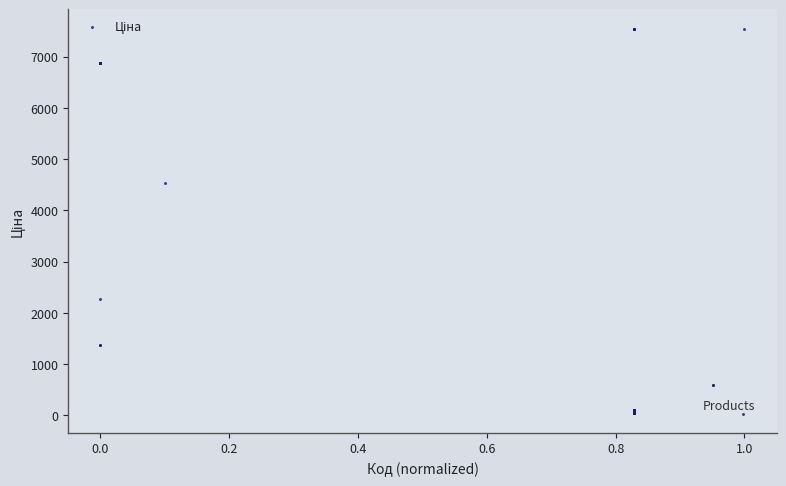

What Y value in the scatter plot is closest to 3788?

4531.4